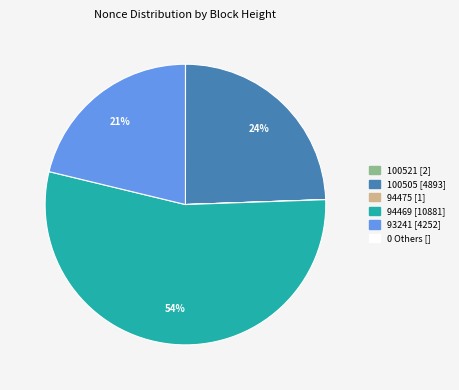

To the nearest percent, what is the average slice percentage?

20%